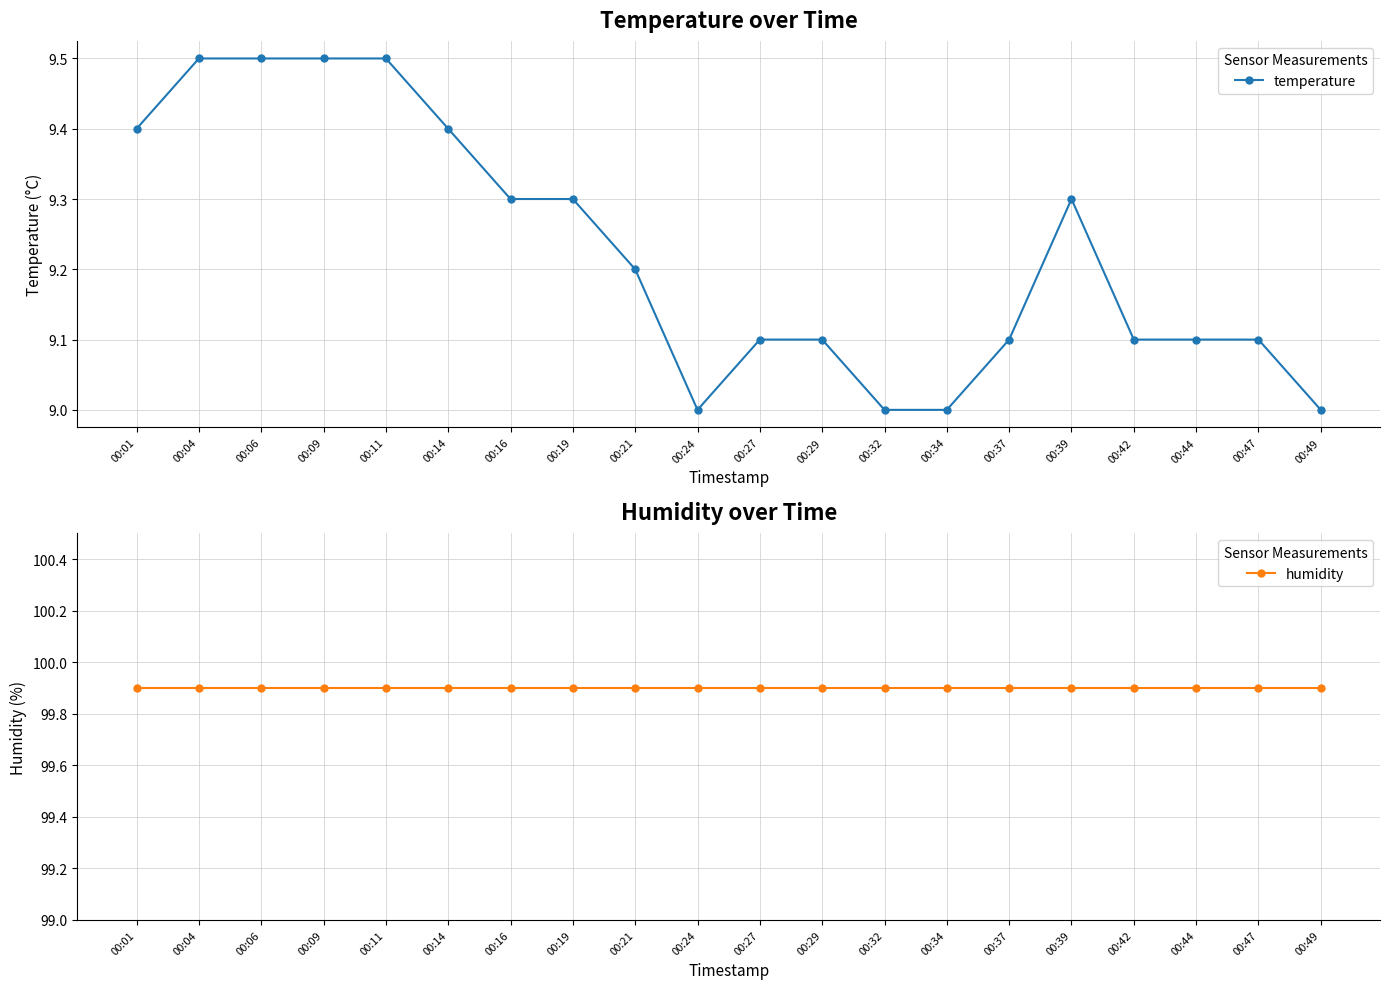

What is the lowest value of the temperature series?

9.0